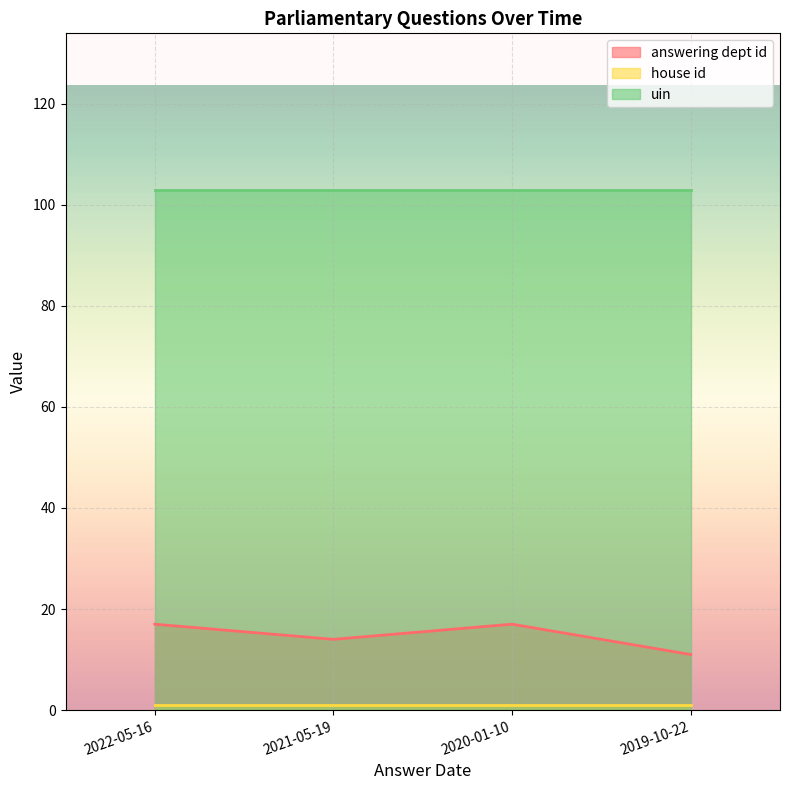

True or false: uin has more than 1 points higher than both neighbors.

False